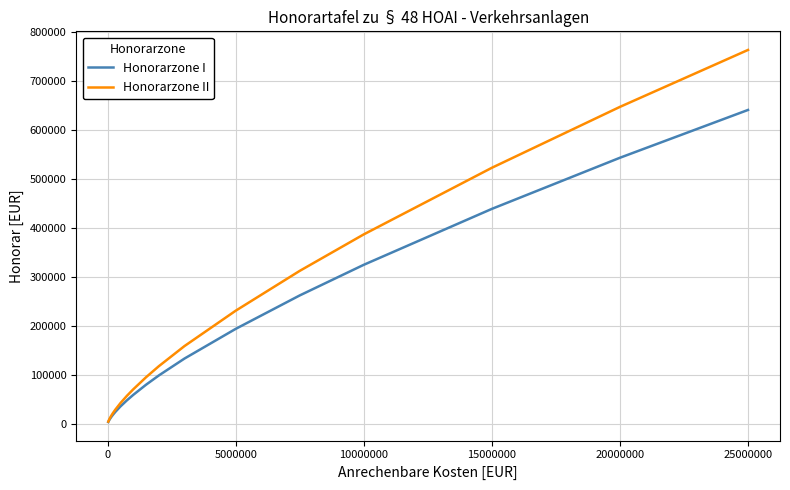

Does the chart display data point markers on the line(s)?

No